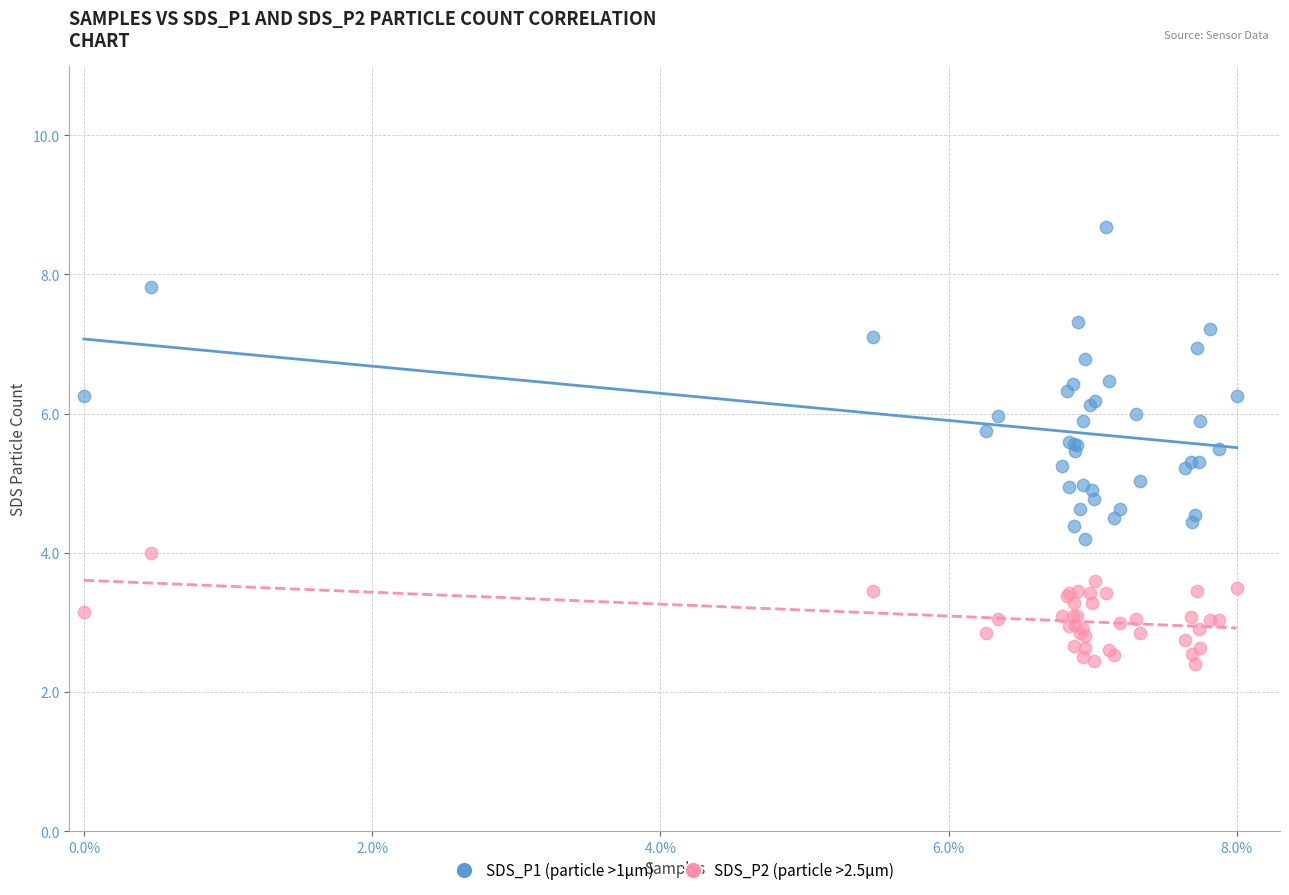

Which series reaches the minimum Y coordinate?

SDS_P2 (particle >2.5µm)